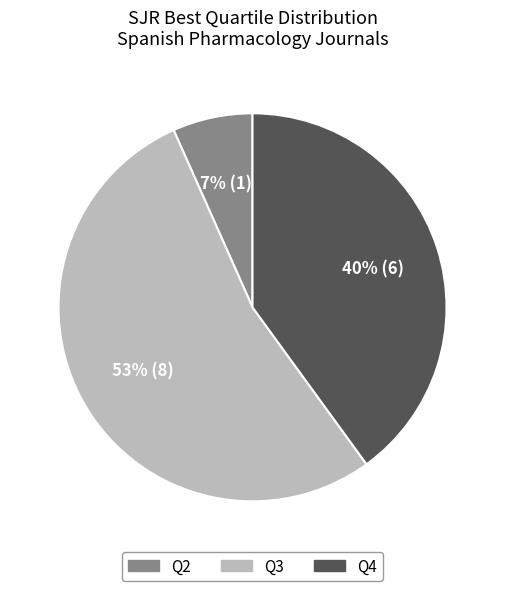

Which slice is the smallest?

Q2